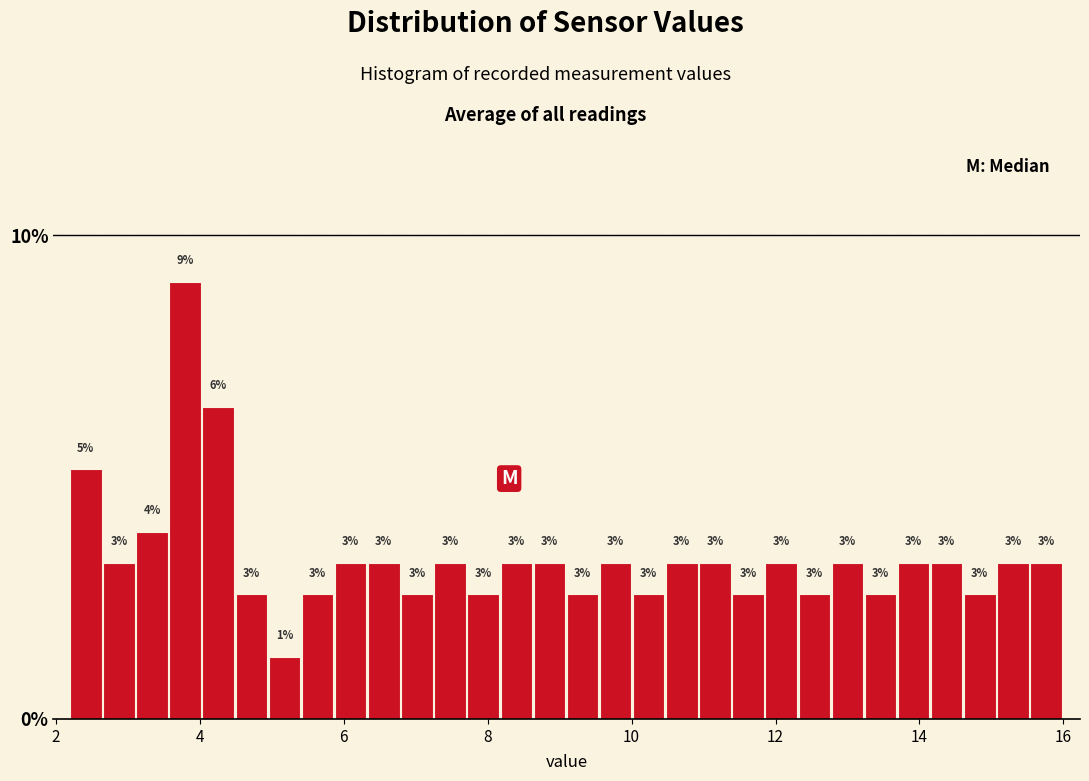

Around what value on the x-axis is the tallest bar? Give the approximate position of its centre, as read against the axis.

3.8